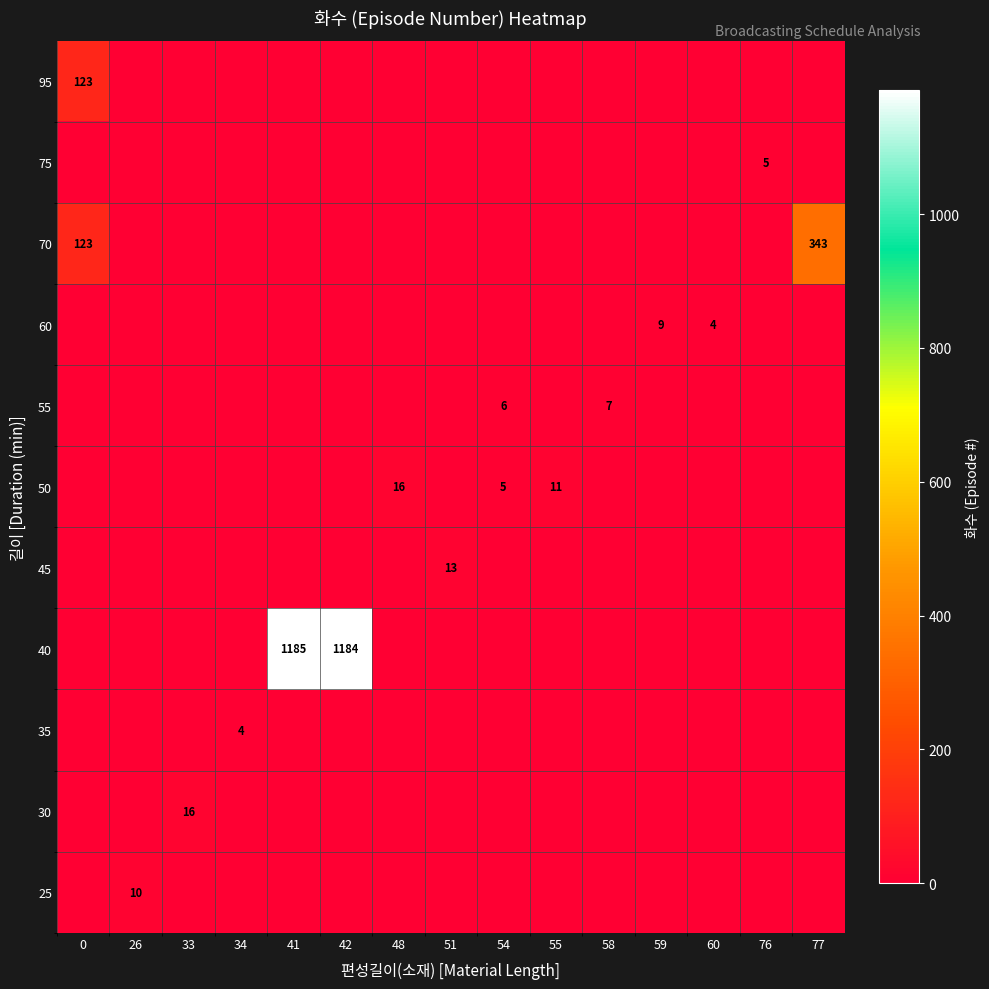

Is it true that row_6 equals 3 at 77?

False